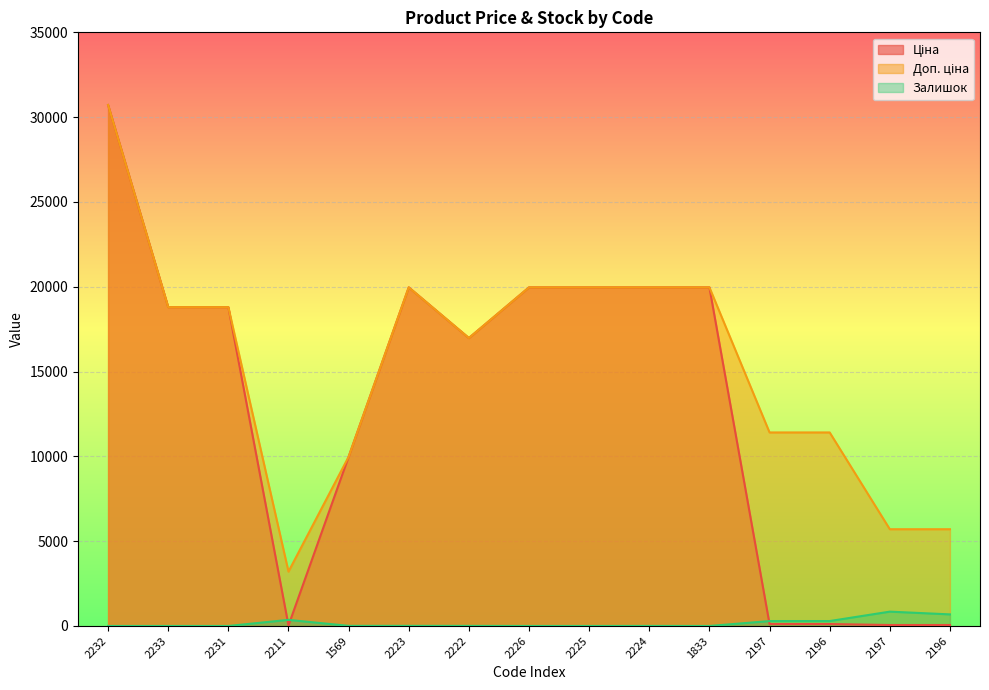

Does the chart display data point markers on the line(s)?

No